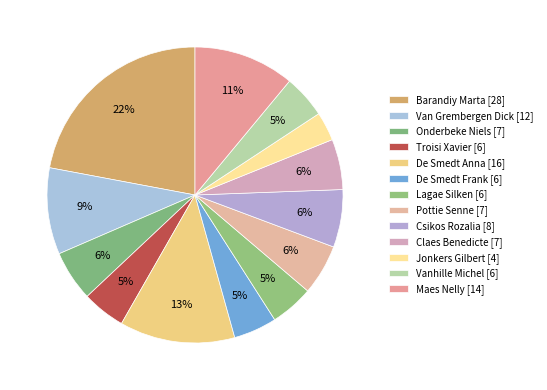

Does Vanhille Michel represent more than half of the total?

No